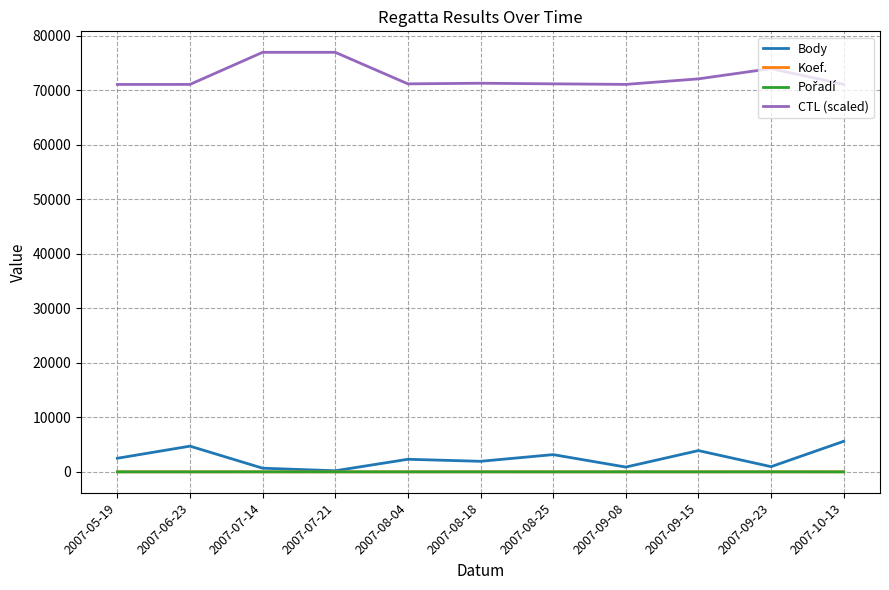

The value of Body at 2007-09-15 is 3904. True or false?

True